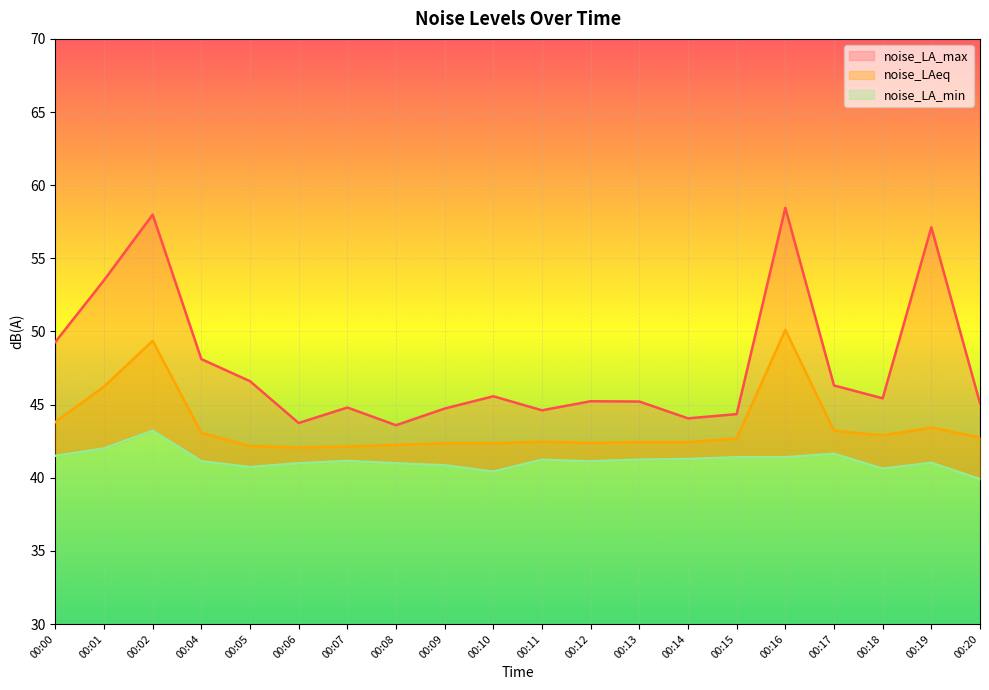

How many values in the noise_LA_min series are below 41?

7